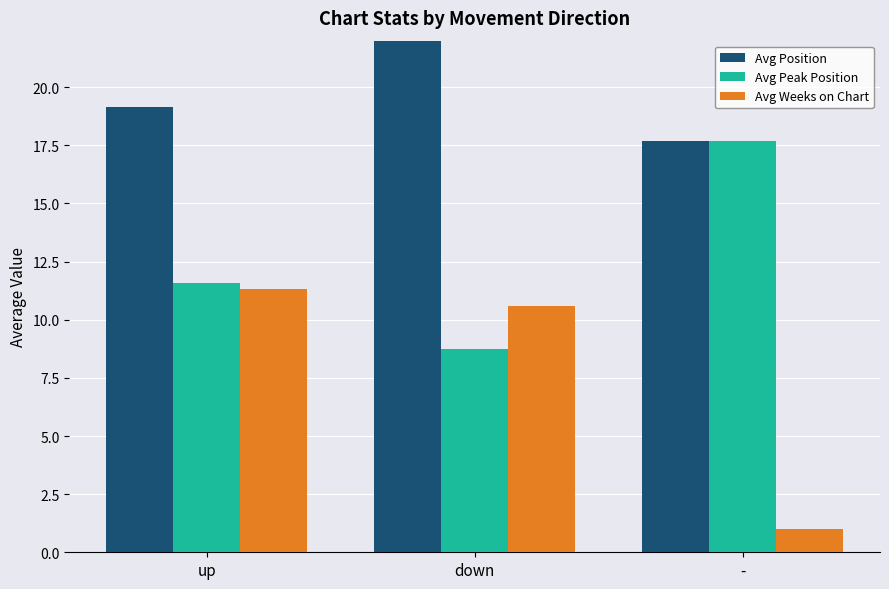

Is the value of Avg Peak Position at up greater than the value of Avg Position at down?

No